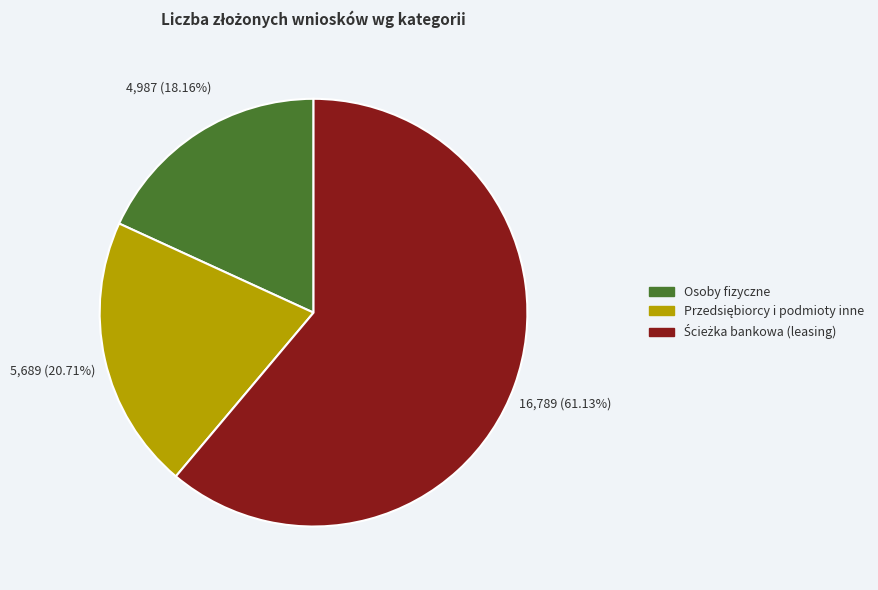

To the nearest percent, what is the difference between the largest and smallest slice percentages?

43%